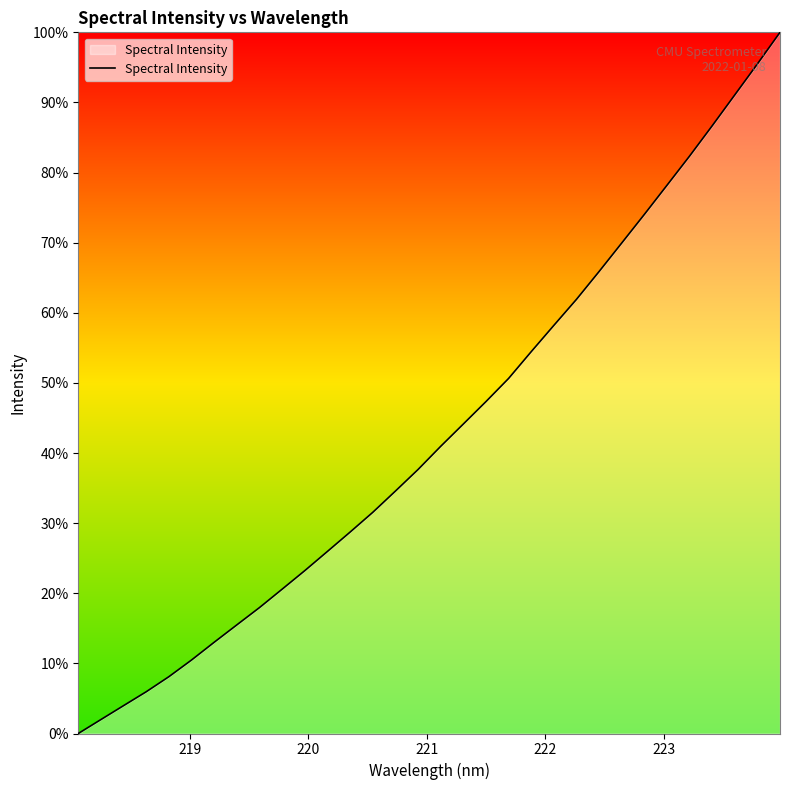

What is the greatest value displayed?

100.0